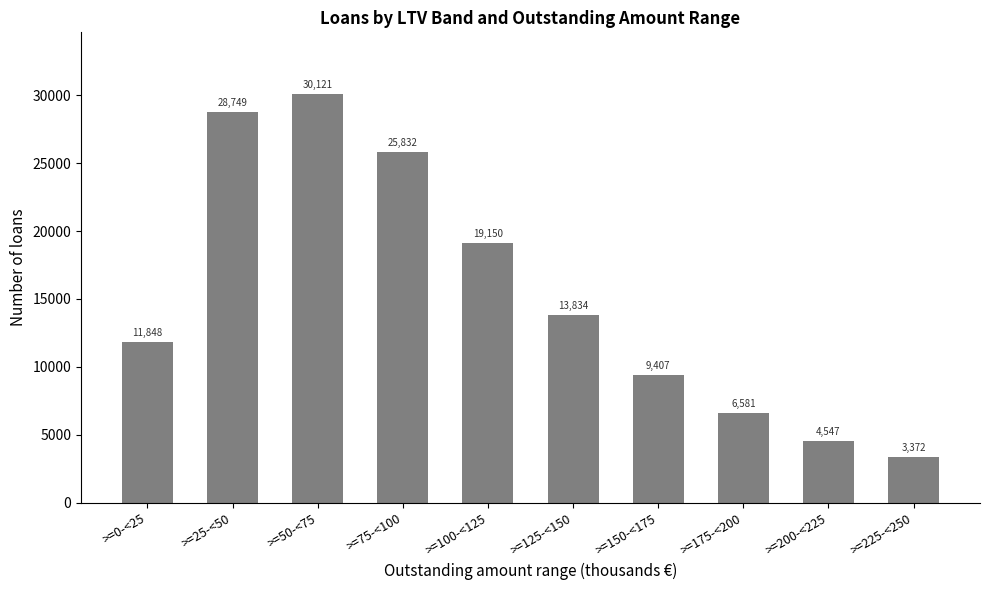

What is the smallest value displayed?

3372